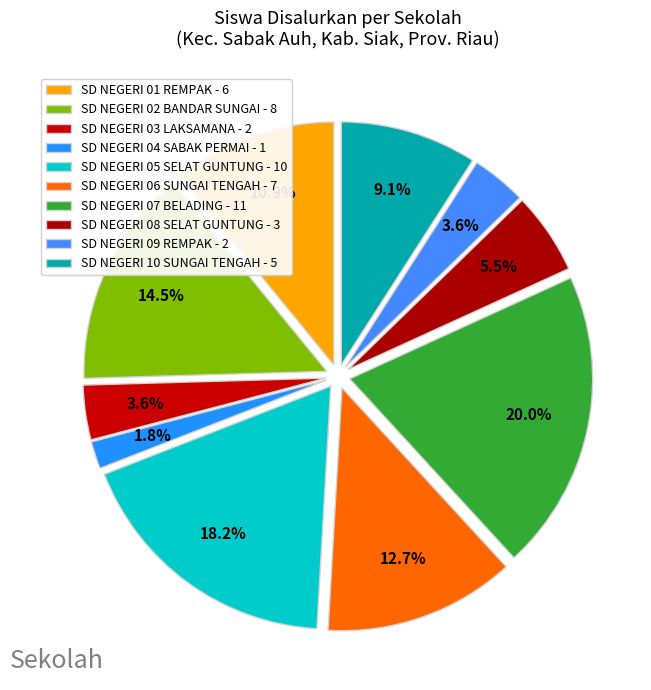

What is the ratio of the value at SD NEGERI 05 SELAT GUNTUNG to the value at SD NEGERI 08 SELAT GUNTUNG?

3.3